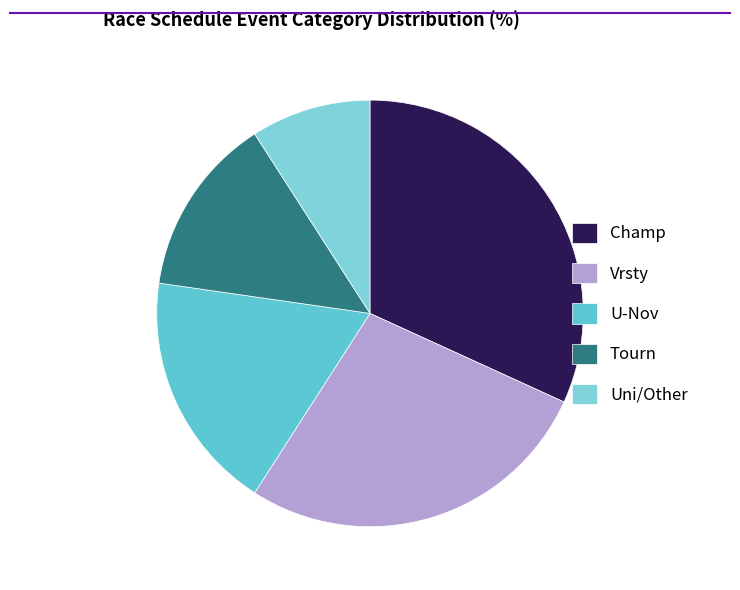

Count the number of slices in the pie.

5